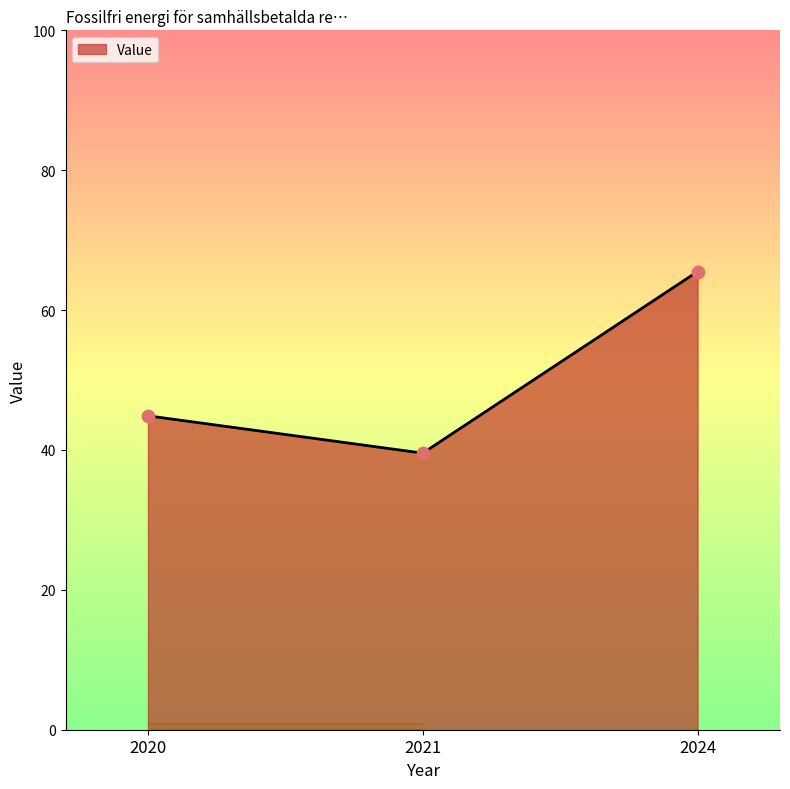

What is the ratio of the value at 2021 to the value at 2024?

0.6